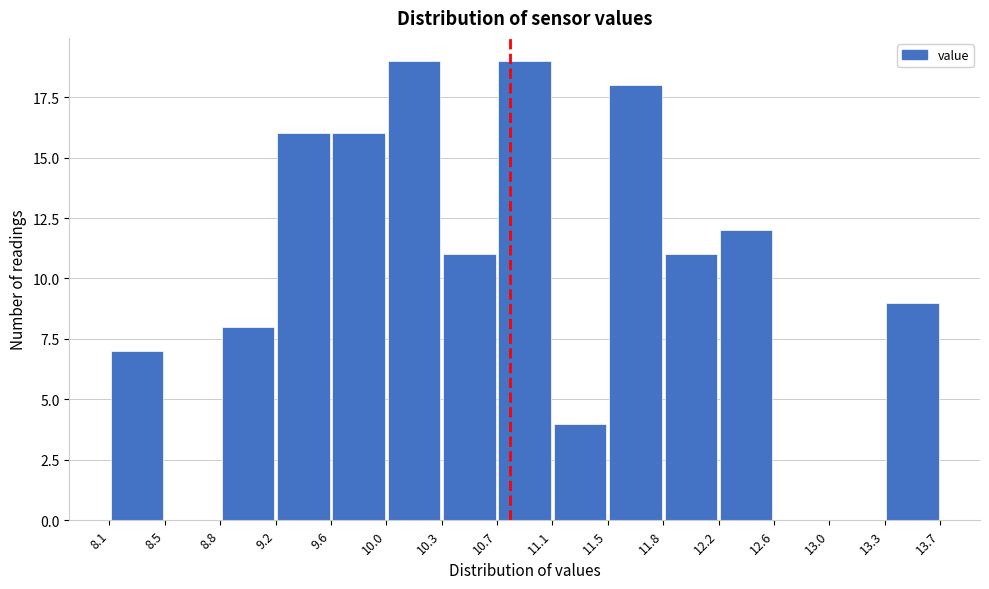

How tall is the bar that spans 9.6 to 10.0 on the x-axis? The values are not printed on the chart, so give them approximately, as read against the axis.

16